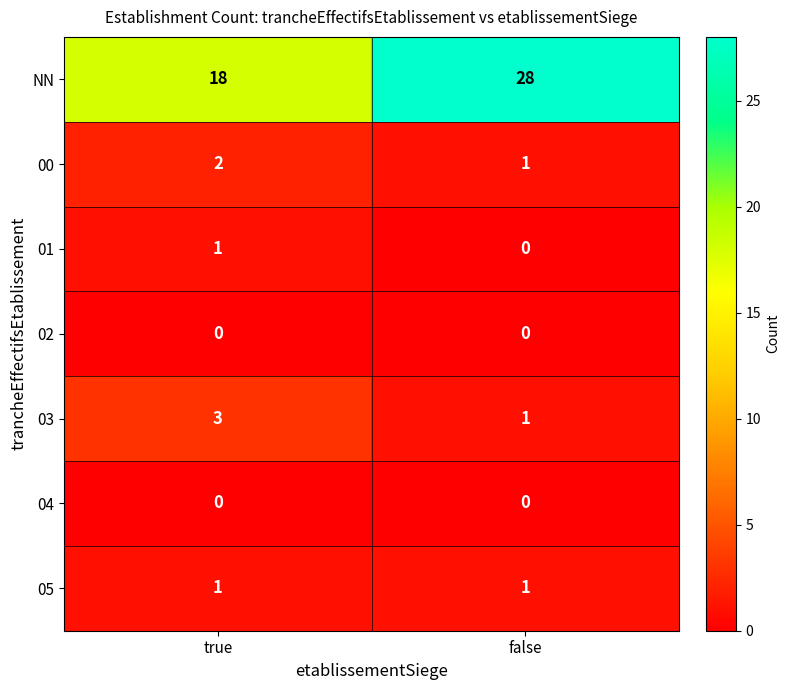

What is the difference between the highest and lowest values at false?

28